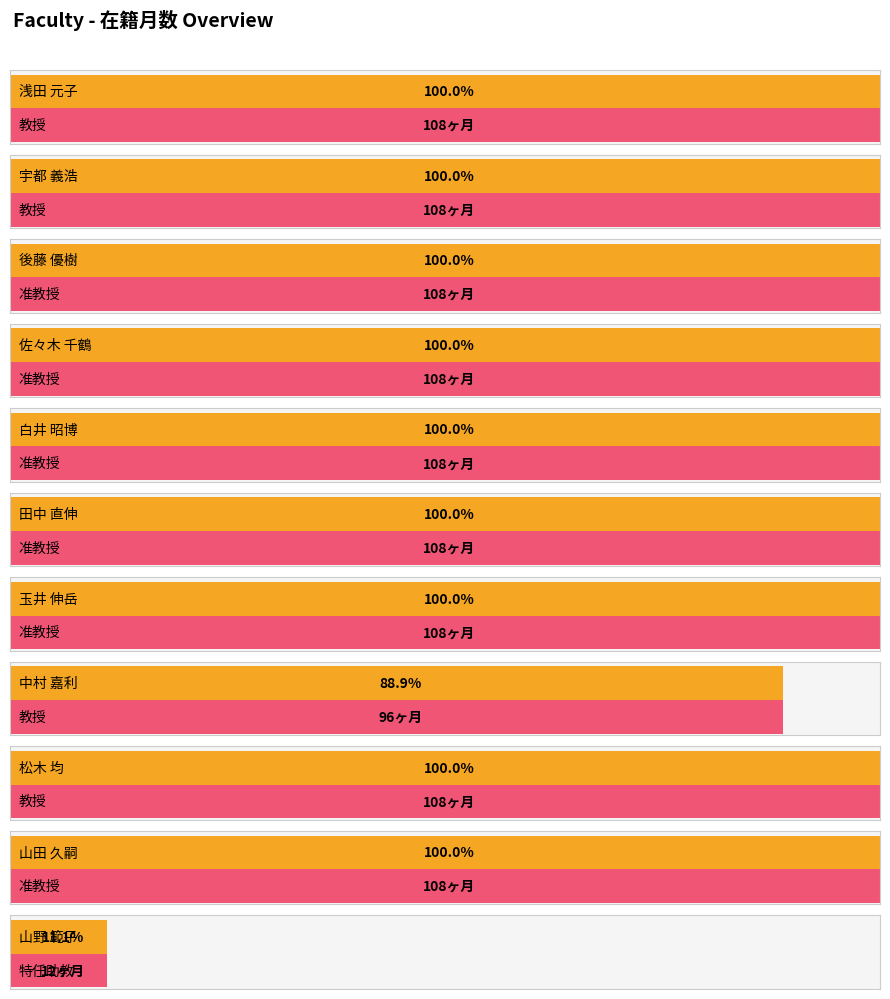

Reading left to right, what are all the values shown in this chart?

浅田 元子=108	宇都 義浩=108	後藤 優樹=108	佐々木 千鶴=108	白井 昭博=108	田中 直伸=108	玉井 伸岳=108	中村 嘉利=96	松木 均=108	山田 久嗣=108	山野 範子=12